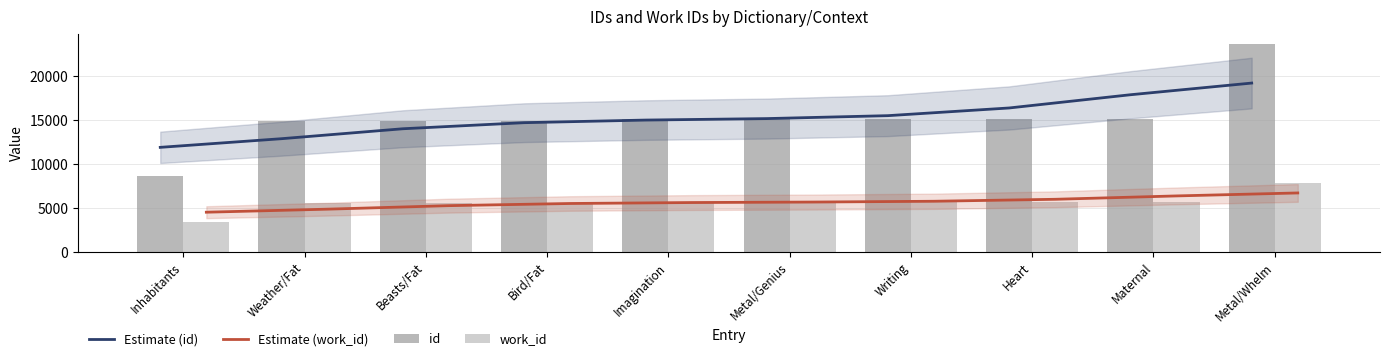

Reading left to right, extract all data points from this chart.

Estimate (id): Inhabitants=11910.7	Weather/Fat=12895.4	Beasts/Fat=14026.8	Bird/Fat=14718.2	Imagination=15016.0	Metal/Genius=15184.1	Writing=15518.1	Heart=16394.0	Maternal=17899.4	Metal/Whelm=19229.3
Estimate (work_id): Inhabitants=4526.2	Weather/Fat=4873.0	Beasts/Fat=5272.4	Bird/Fat=5518.5	Imagination=5626.4	Metal/Genius=5682.7	Writing=5773.2	Heart=5997.8	Maternal=6380.9	Metal/Whelm=6718.9
id: Inhabitants=8664.0	Weather/Fat=14889.0	Beasts/Fat=14891.0	Bird/Fat=14892.0	Imagination=15157.0	Metal/Genius=15158.0	Writing=15159.0	Heart=15160.0	Maternal=15176.0	Metal/Whelm=23646.0
work_id: Inhabitants=3384.0	Weather/Fat=5574.0	Beasts/Fat=5574.0	Bird/Fat=5574.0	Imagination=5682.0	Metal/Genius=5683.0	Writing=5683.0	Heart=5685.0	Maternal=5691.0	Metal/Whelm=7840.0